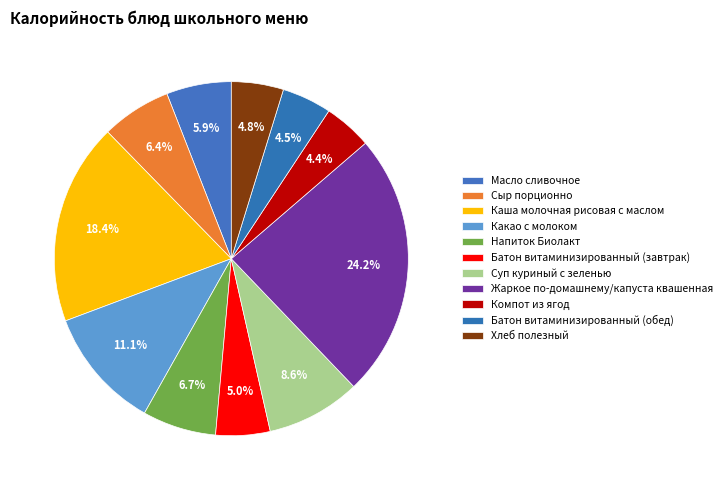

Count the number of slices in the pie.

11